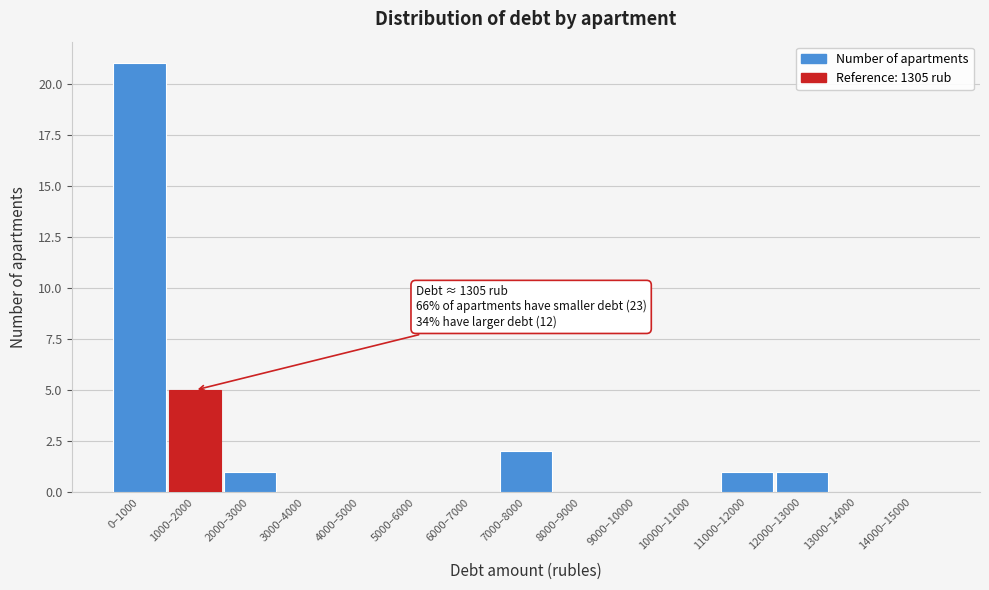

Reading left to right, transcribe all the data shown in this chart.

0–1000=21	1000–2000=5	2000–3000=1	3000–4000=0	4000–5000=0	5000–6000=0	6000–7000=0	7000–8000=2	8000–9000=0	9000–10000=0	10000–11000=0	11000–12000=1	12000–13000=1	13000–14000=0	14000–15000=0